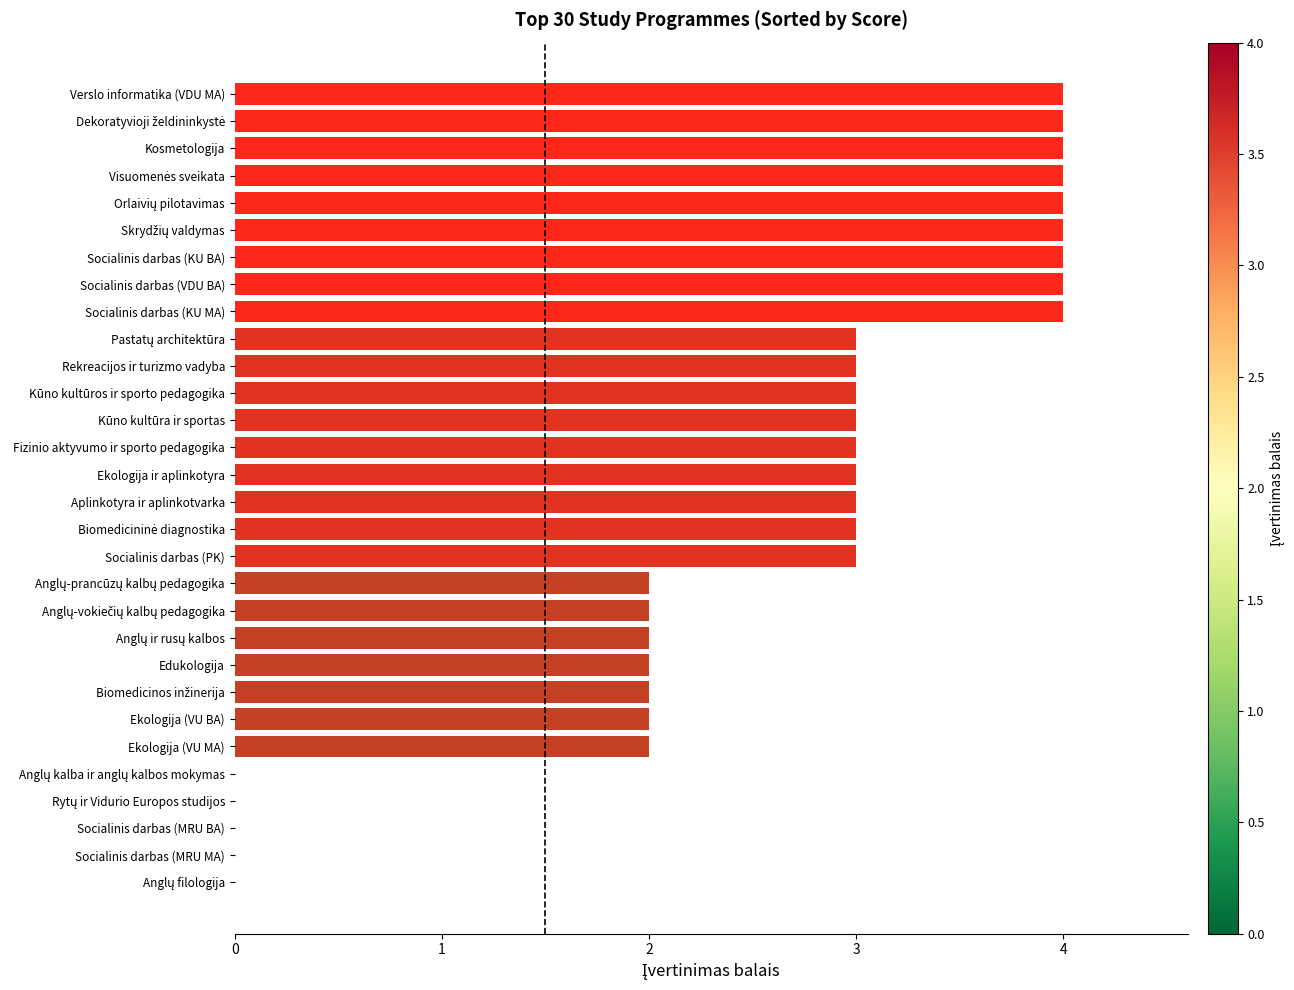

Approximately how many times larger is the value at Socialinis darbas (KU BA) compared to Socialinis darbas (VDU BA)?

1.0